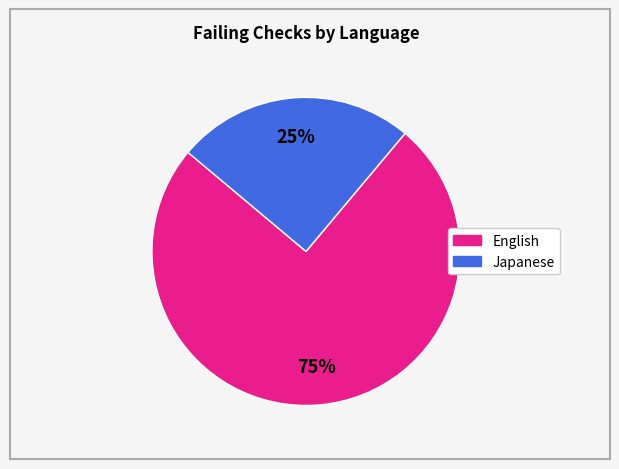

To the nearest percent, what is the difference between the largest and smallest slice percentages?

50%